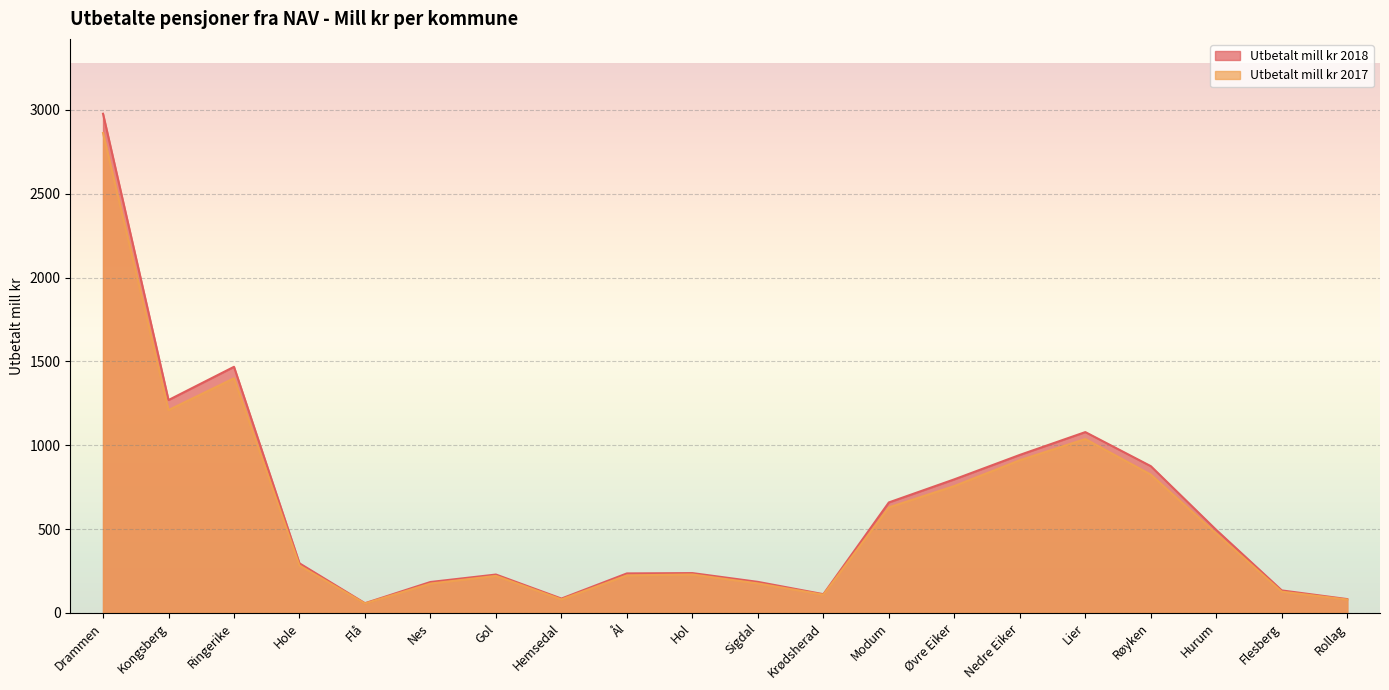

Which series has the widest spread of values?

Utbetalt mill kr 2018